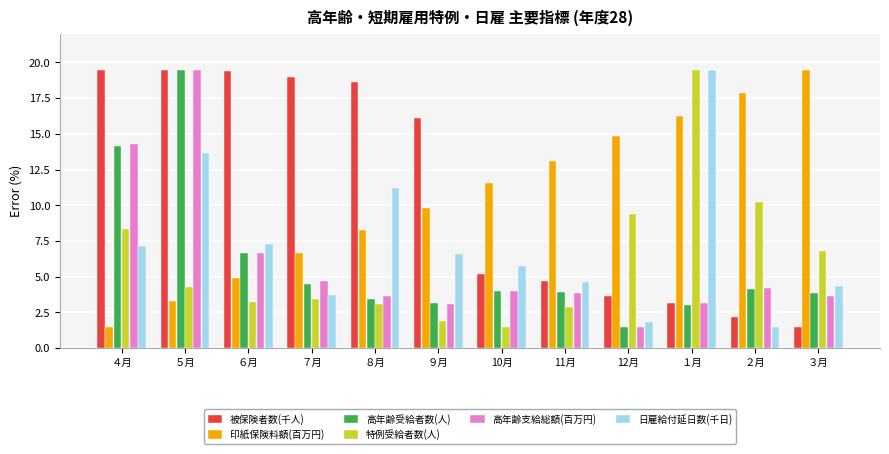

At which label does 日雇給付延日数(千日) reach its peak?

１月